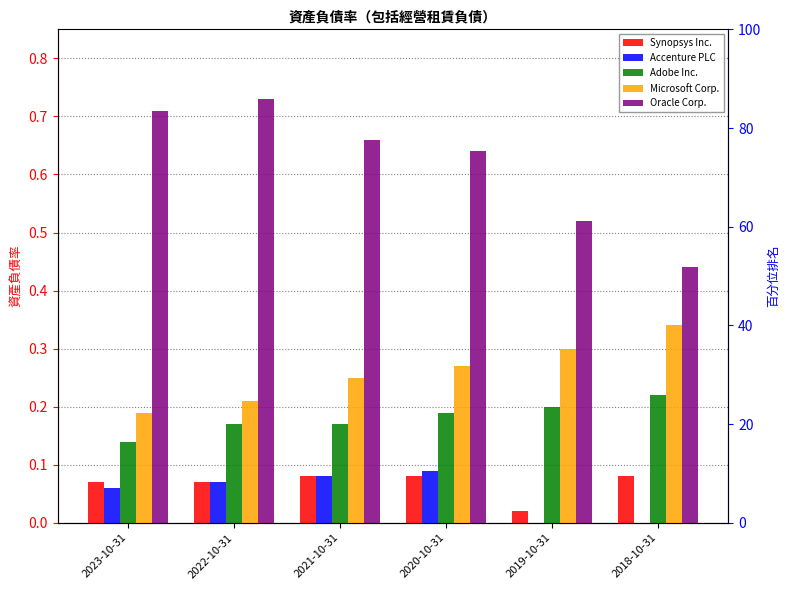

What are all the series names shown in the legend?

Synopsys Inc., Accenture PLC, Adobe Inc., Microsoft Corp., Oracle Corp.